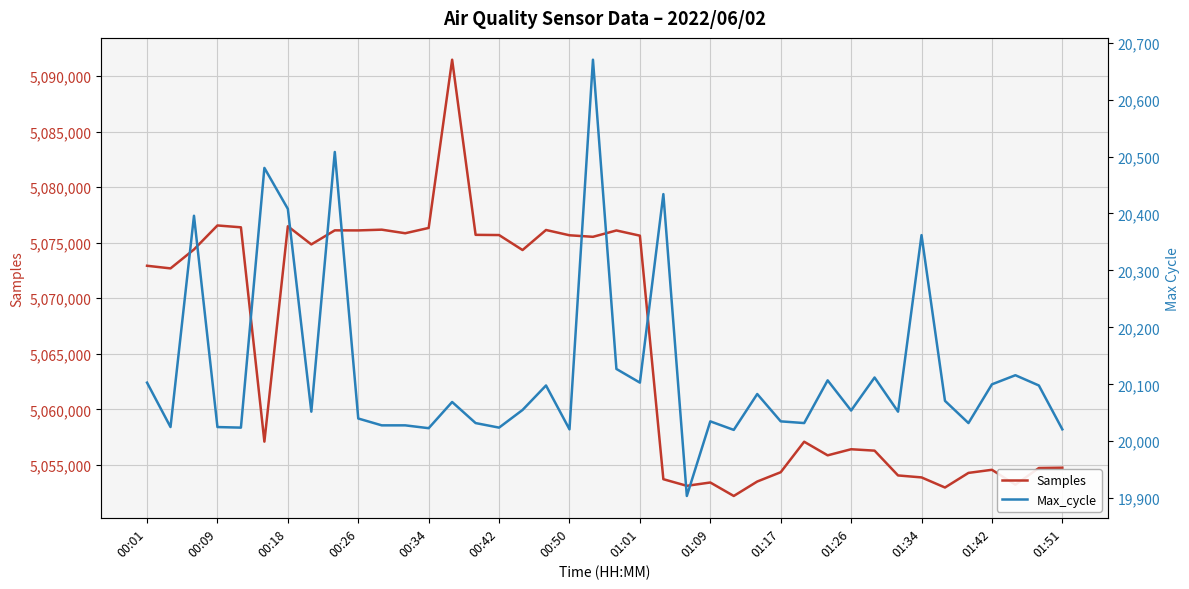

Count the number of categories in the chart.

40